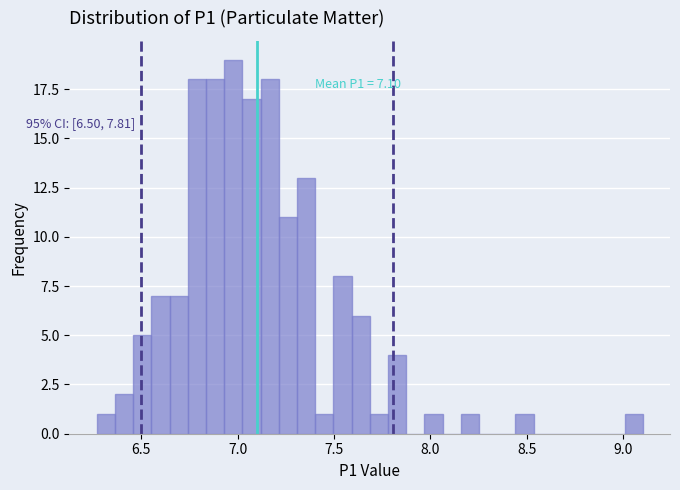

Read against the x-axis, roughly where is the centre of the tallest bar?

7.00